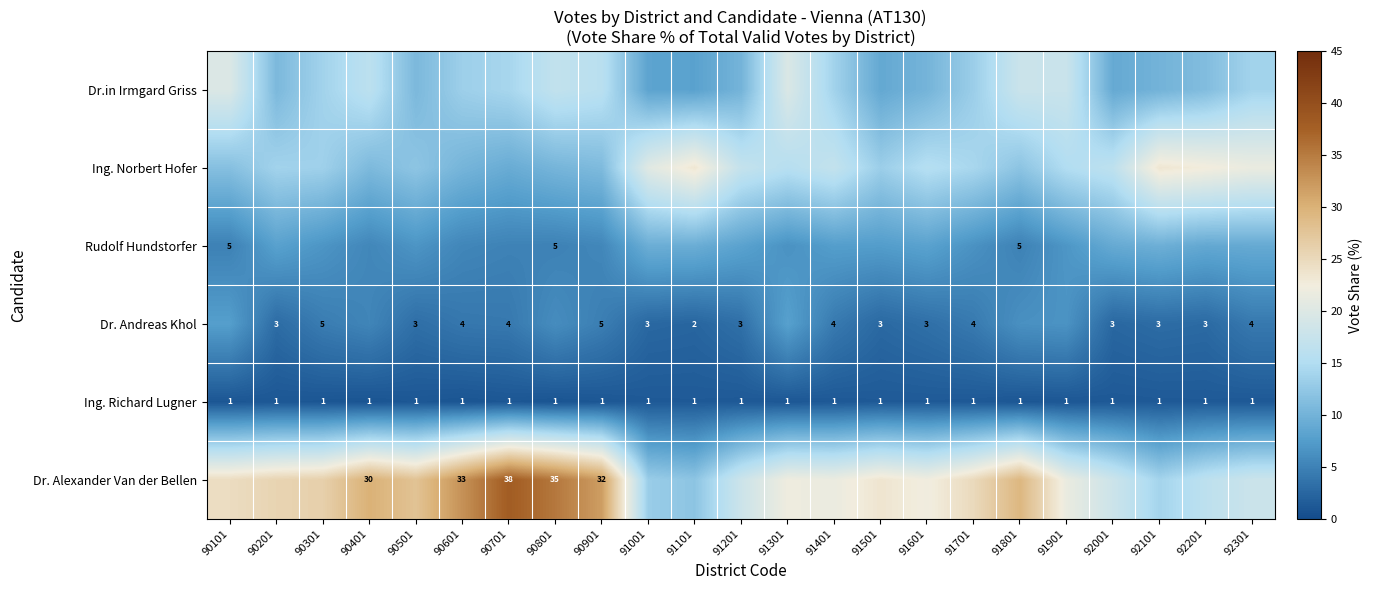

Is the value of Ing. Richard Lugner at 92201 greater than the value of Dr. Alexander Van der Bellen at 90701?

No